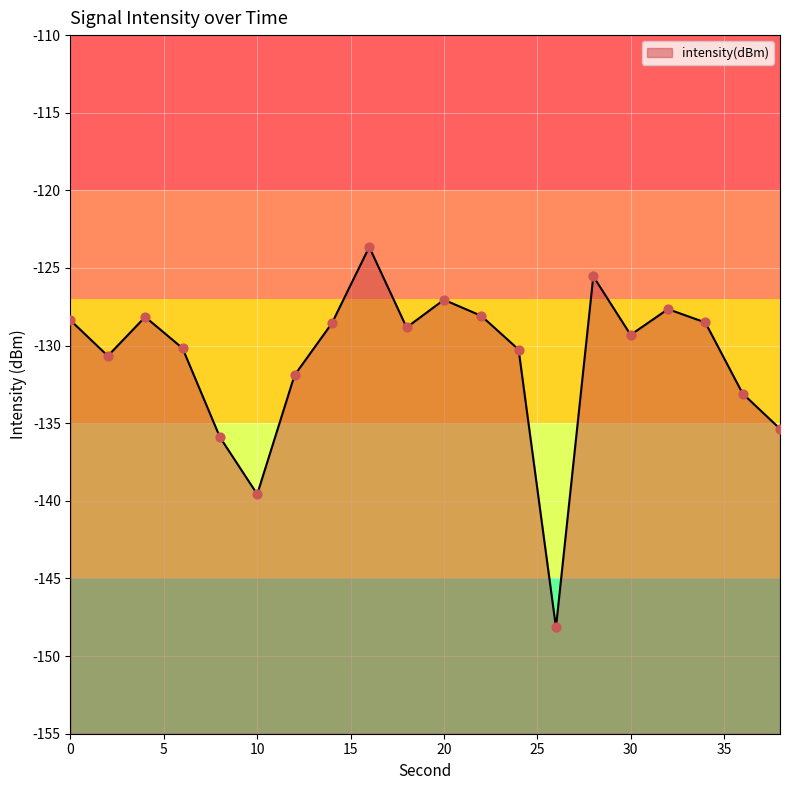

Which has a higher value, 32 or 18?

32